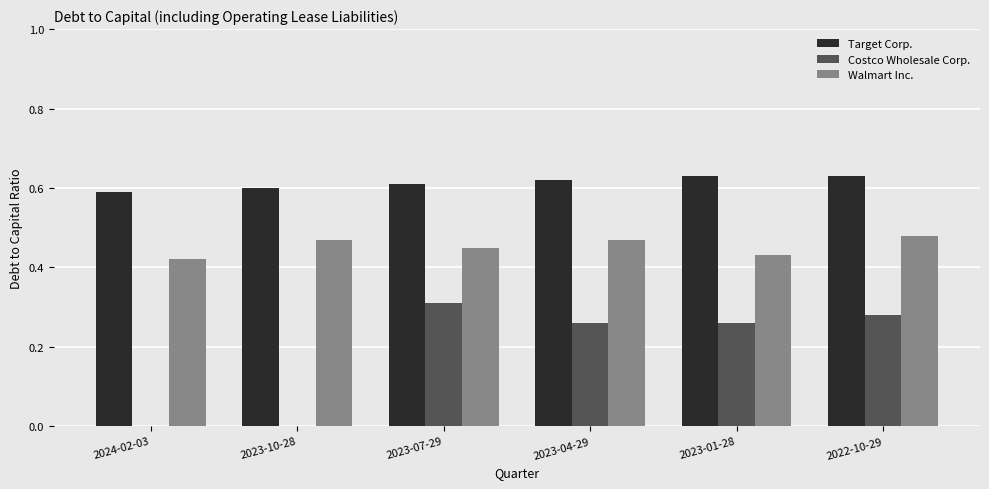

How many data points does each series have?

6